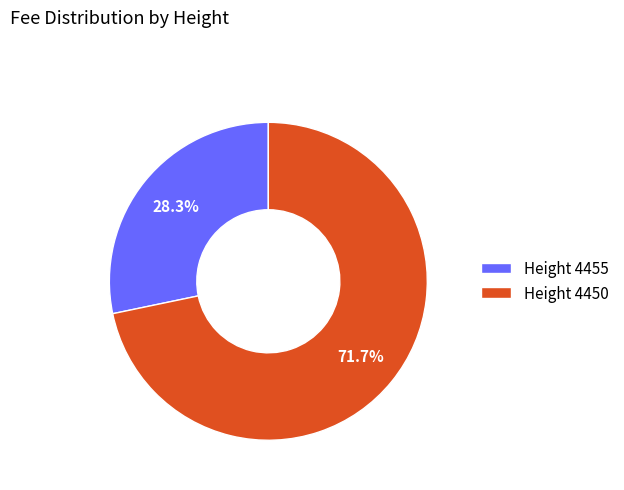

What is the ratio of the value at Height 4455 to the value at Height 4450?

0.4